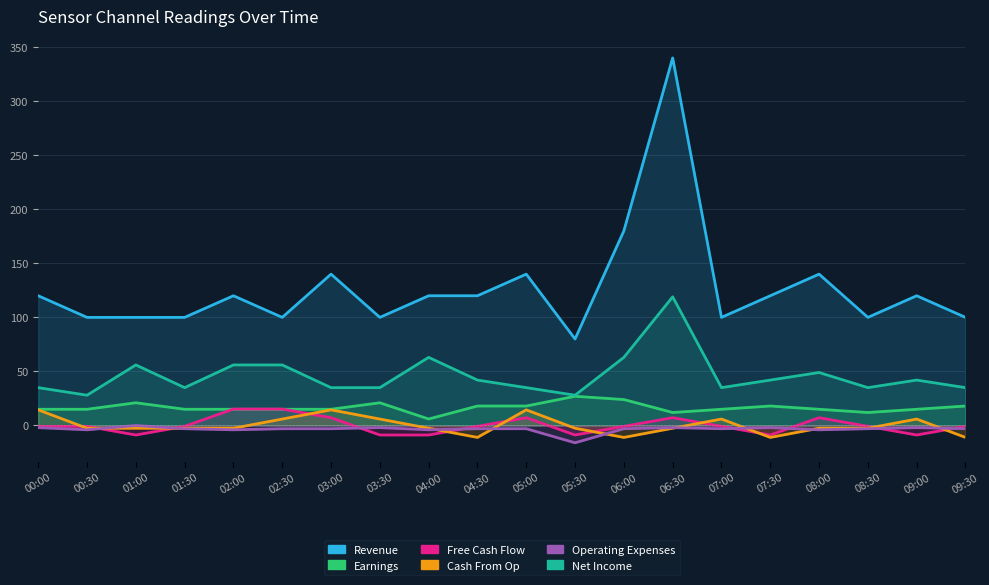

Does the chart display data point markers on the line(s)?

No